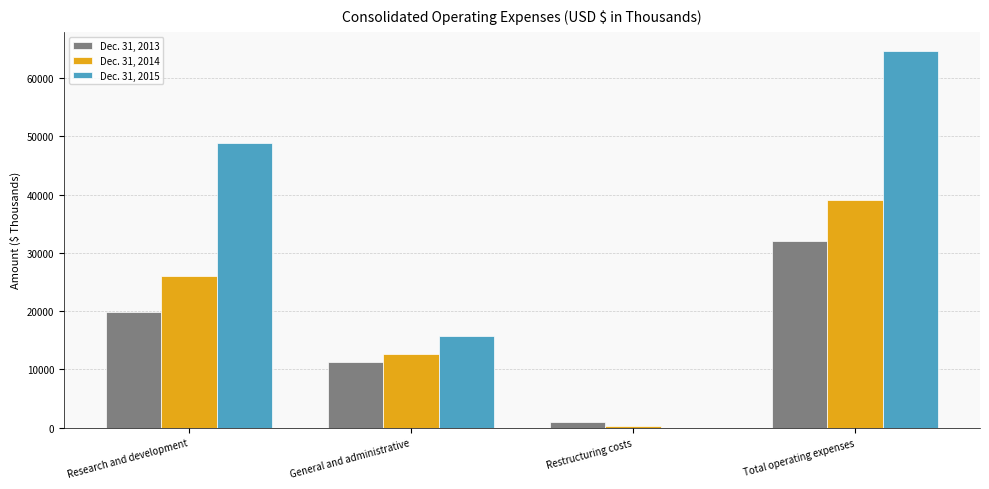

Between Research and development and General and administrative, which series saw the biggest shift?

Dec. 31, 2015